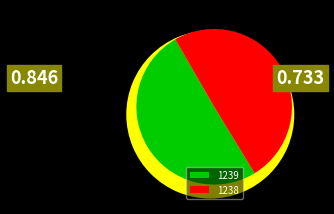

Which category has the smallest portion of the pie?

1238